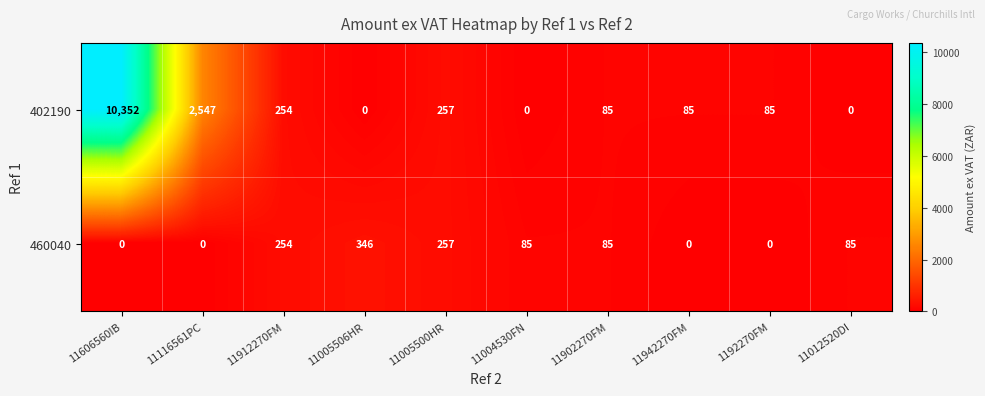

What is the highest value of the 460040 series?

346